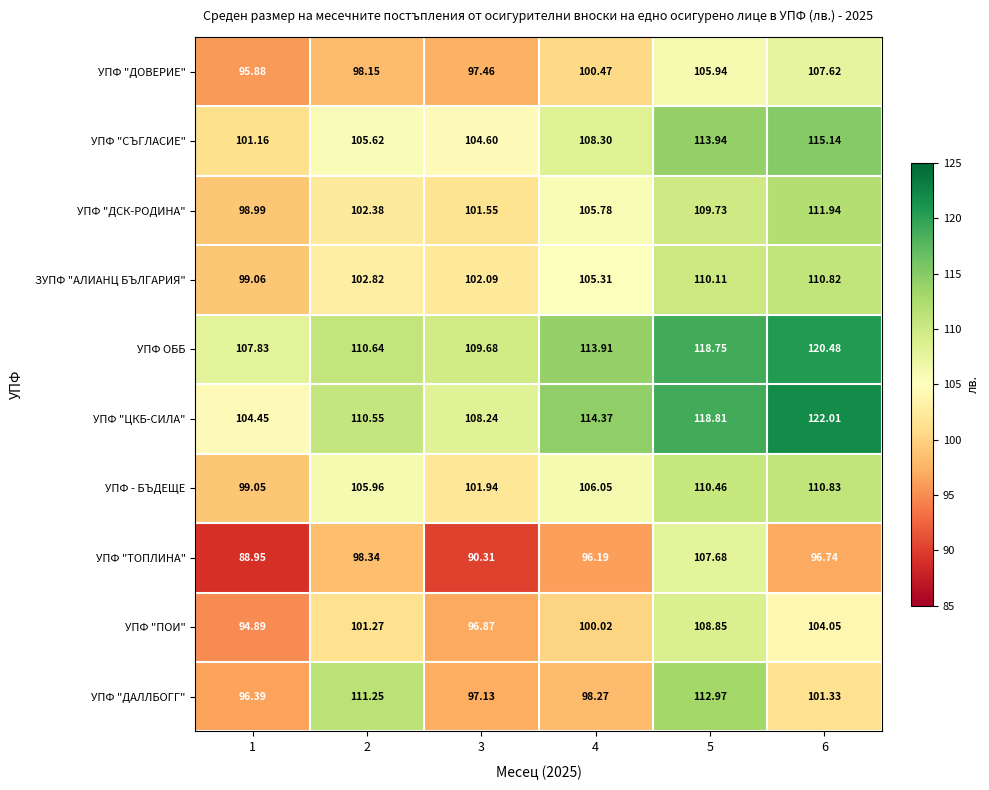

Rank the series by their maximum value, from highest to lowest.

УПФ "ЦКБ-СИЛА", УПФ ОББ, УПФ "СЪГЛАСИЕ", УПФ "ДАЛЛБОГГ", УПФ "ДСК-РОДИНА", УПФ - БЪДЕЩЕ, ЗУПФ "АЛИАНЦ БЪЛГАРИЯ", УПФ "ПОИ", УПФ "ТОПЛИНА", УПФ "ДОВЕРИЕ"